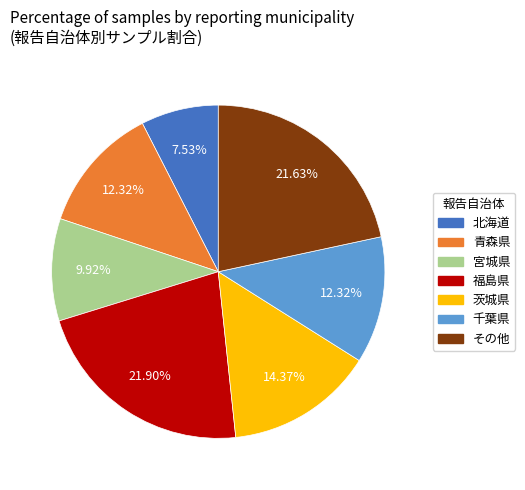

To the nearest percent, what portion does 茨城県 represent?

14%